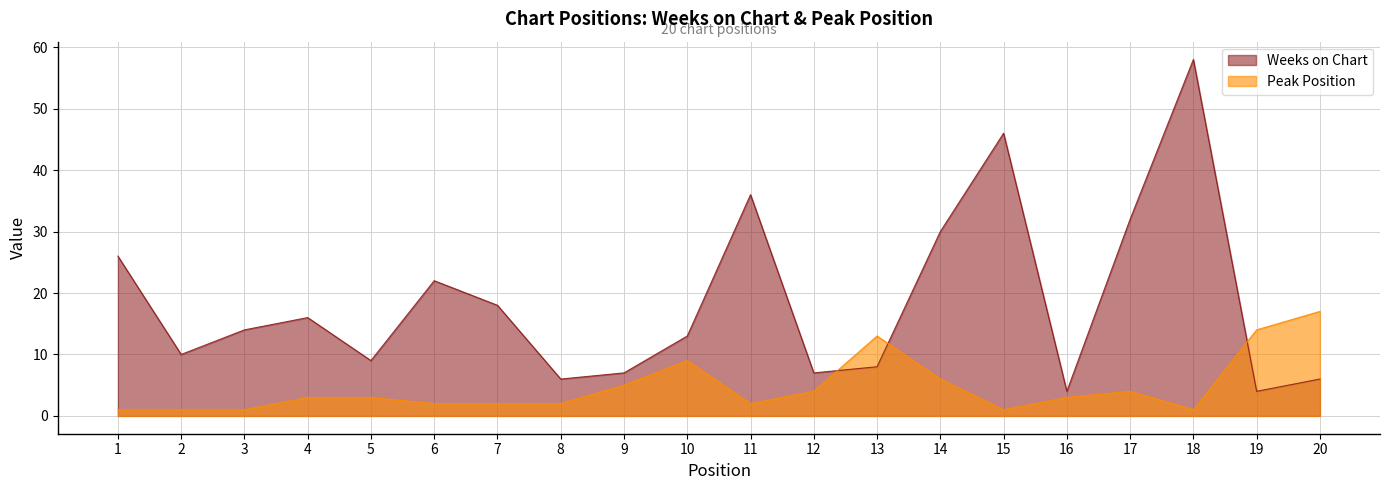

Which series has the largest total across all categories?

Weeks on Chart